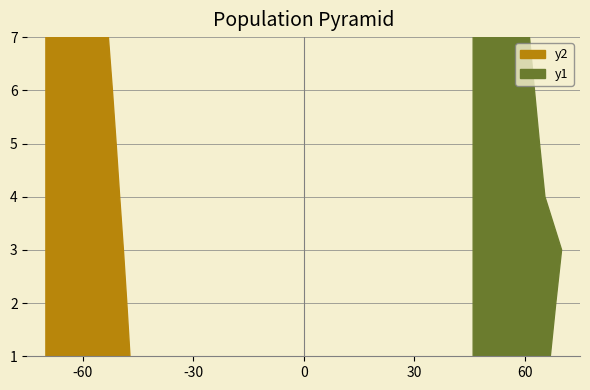

True or false: y2 has more than 2 interior local peaks.

False